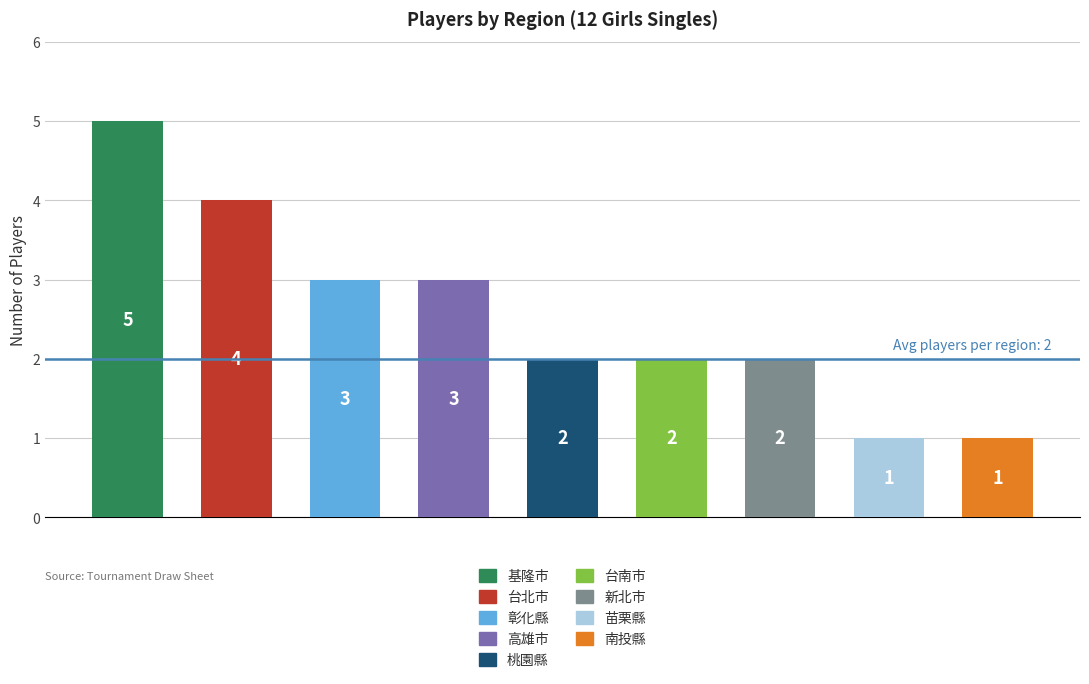

What is the greatest value displayed?

5